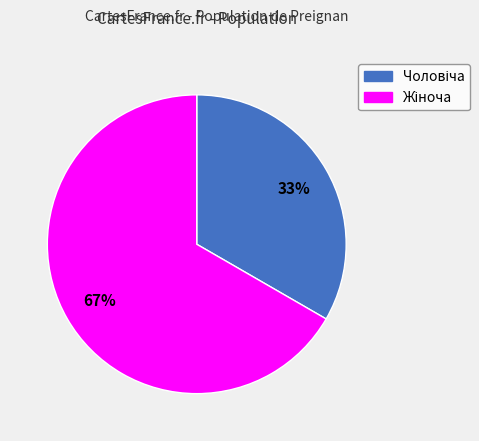

Count the number of slices in the pie.

2